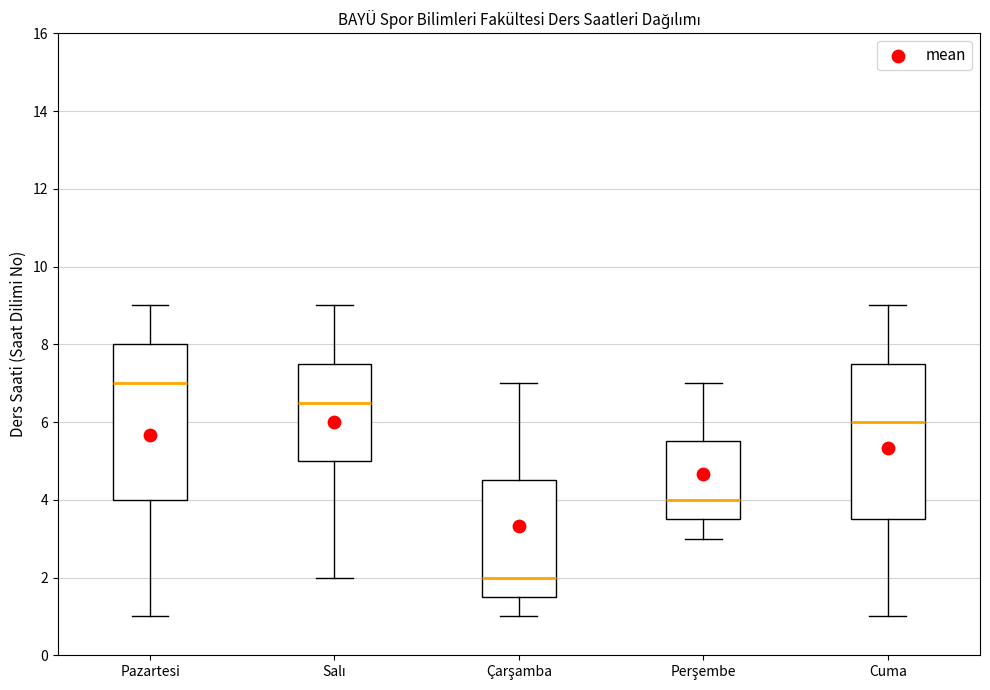

Reading left to right, transcribe this box plot: for each box, give where its median line is, the range the box spans, and where its two whiskers end, as read against the y-axis. The values are not printed on the chart, so give them approximately, as read against the axis.

Pazartesi: median 7.0, box 4.0 to 8.0, whiskers 1.0 to 9.0
Salı: median 6.6, box 5.0 to 7.6, whiskers 2.0 to 9.0
Çarşamba: median 2.0, box 1.6 to 4.6, whiskers 1.0 to 7.0
Perşembe: median 4.0, box 3.6 to 5.6, whiskers 3.0 to 7.0
Cuma: median 6.0, box 3.6 to 7.6, whiskers 1.0 to 9.0